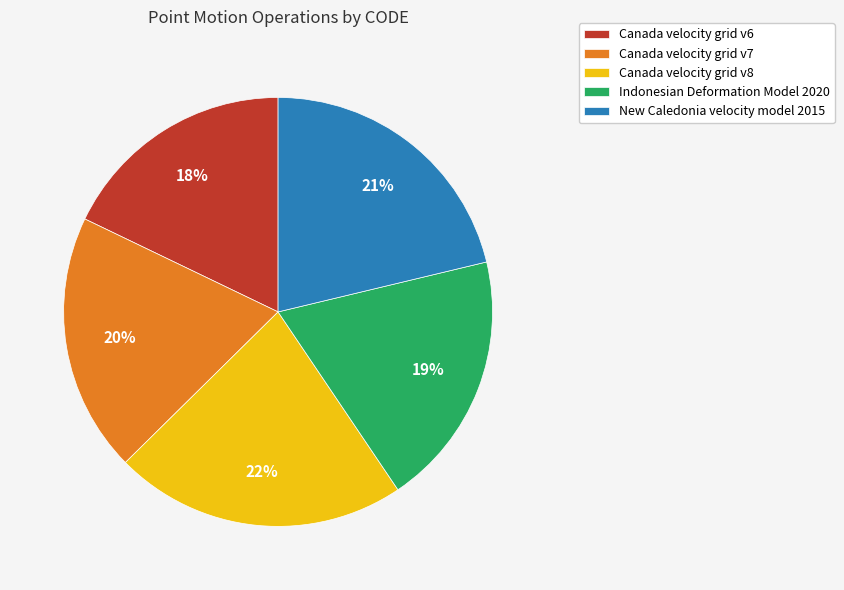

Is there any slice that represents more than half of the pie?

No